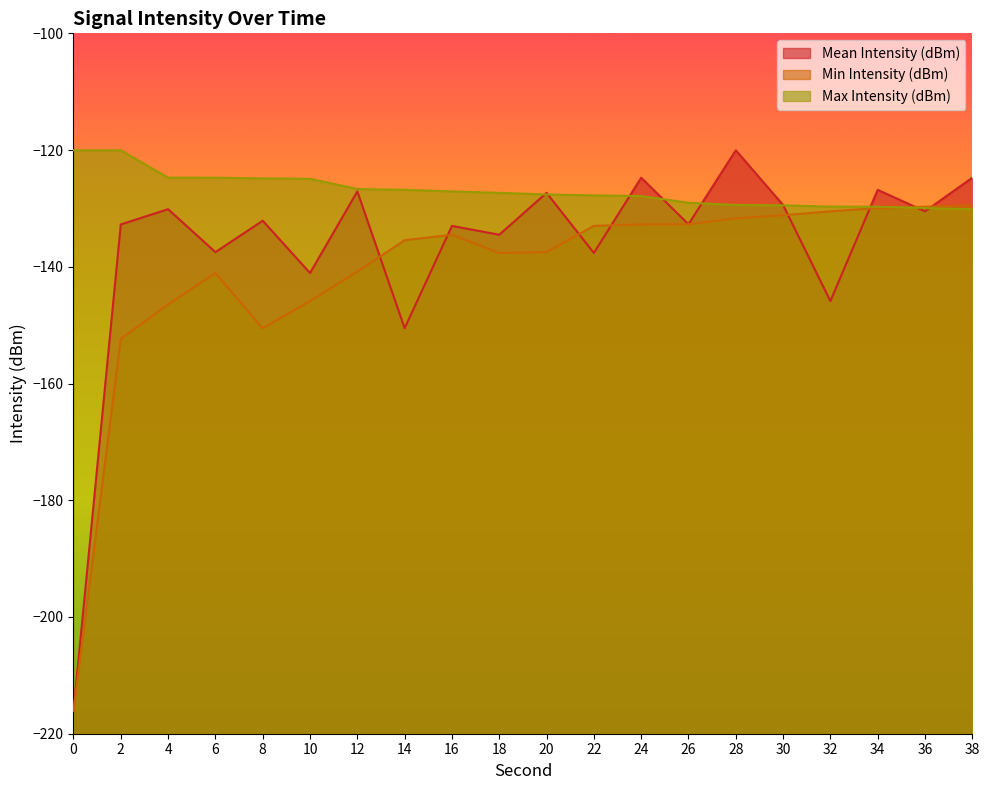

Which series has the widest spread of values?

Mean Intensity (dBm)